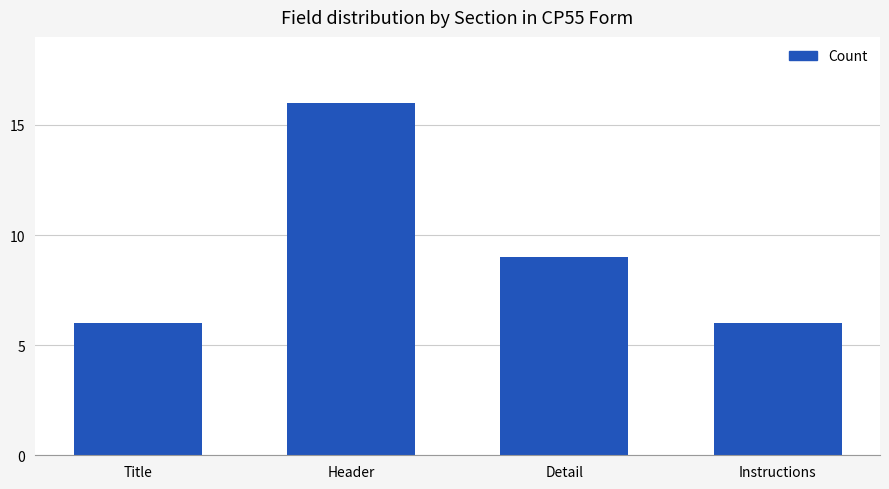

How many values are between 6 and 16?

4